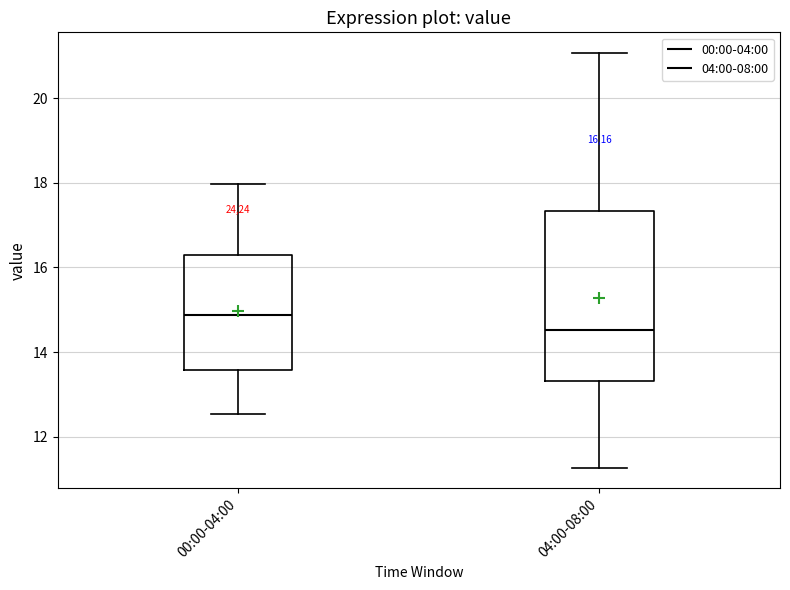

Reading left to right, read every box against the y-axis: the position of its median line, the range the box covers, and the ends of its whiskers. The values are not printed on the chart, so give them approximately, as read against the axis.

00:00-04:00: median 14.8, box 13.6 to 16.2, whiskers 12.6 to 18.0
04:00-08:00: median 14.6, box 13.4 to 17.4, whiskers 11.2 to 21.0